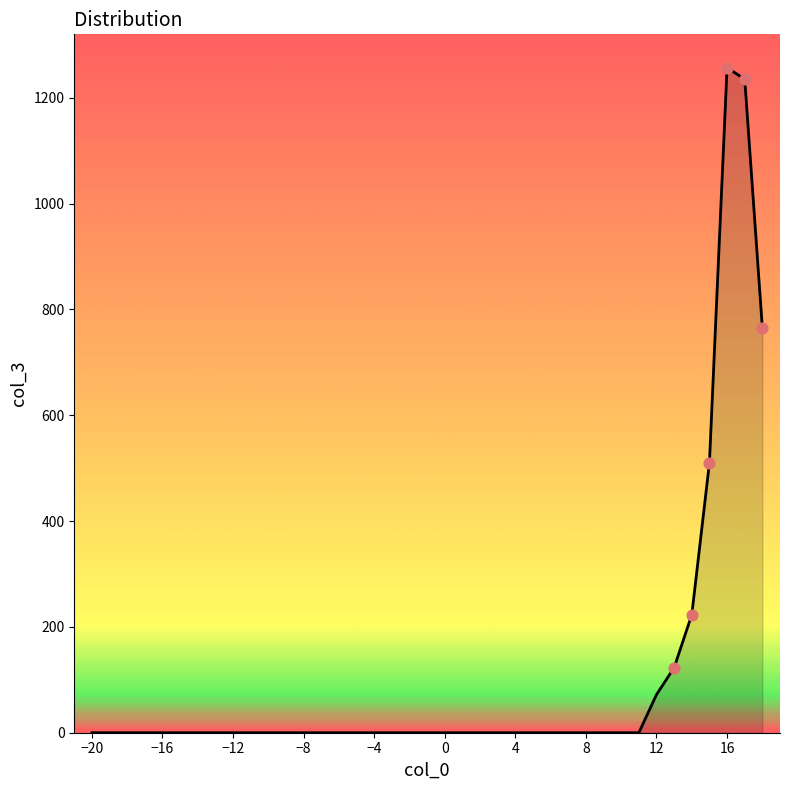

What is the maximum value shown in the chart?

1257